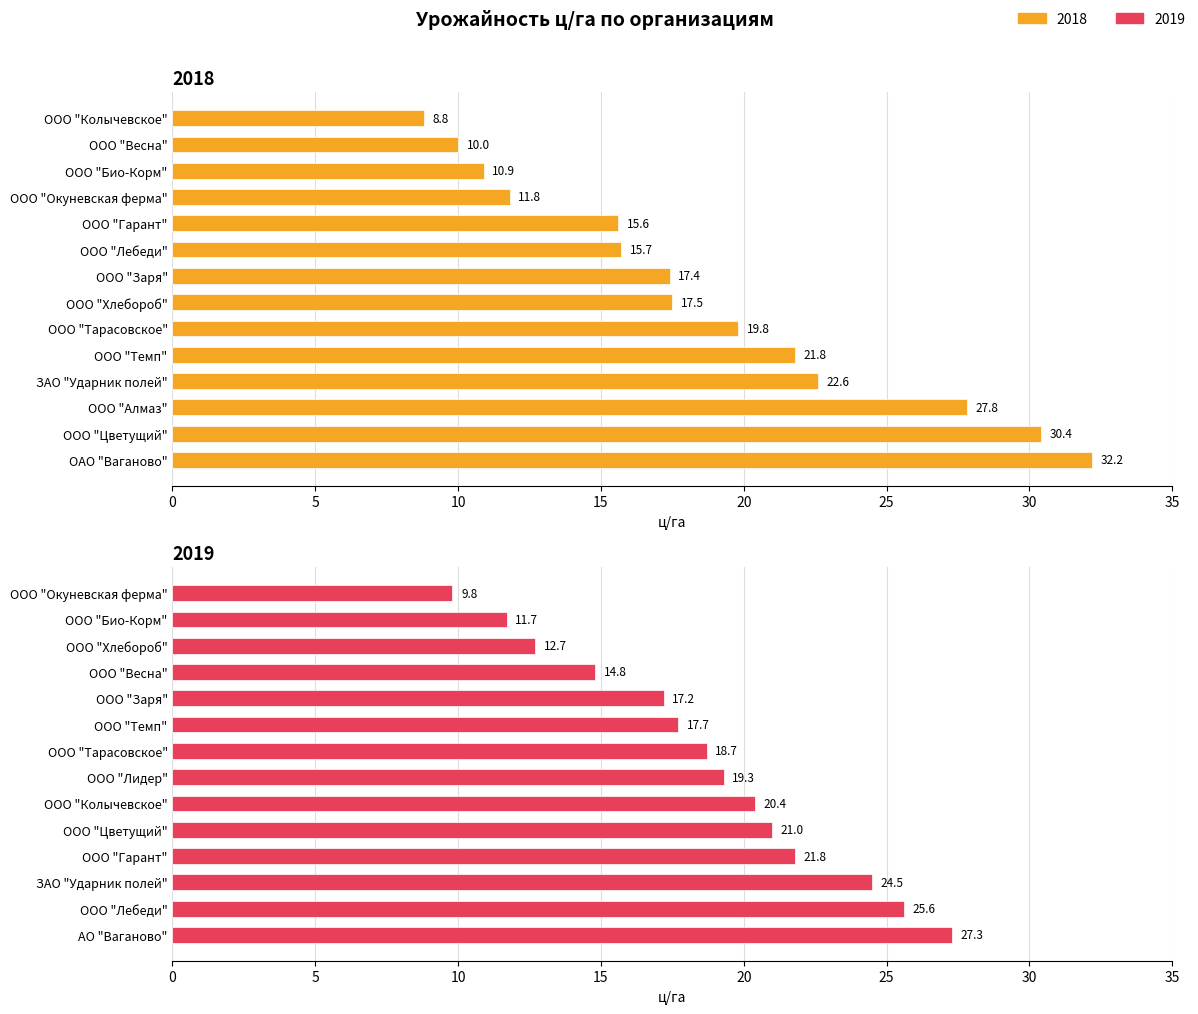

At 5, list the series in order from largest to smallest.

2019, 2018